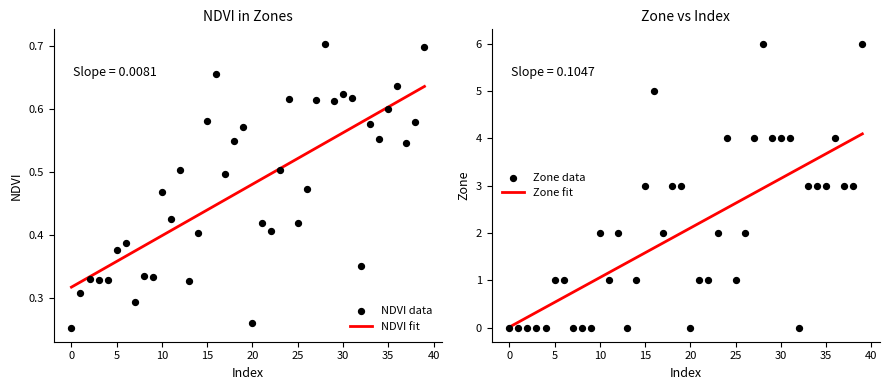

At which category is the sum across all series the highest?

39